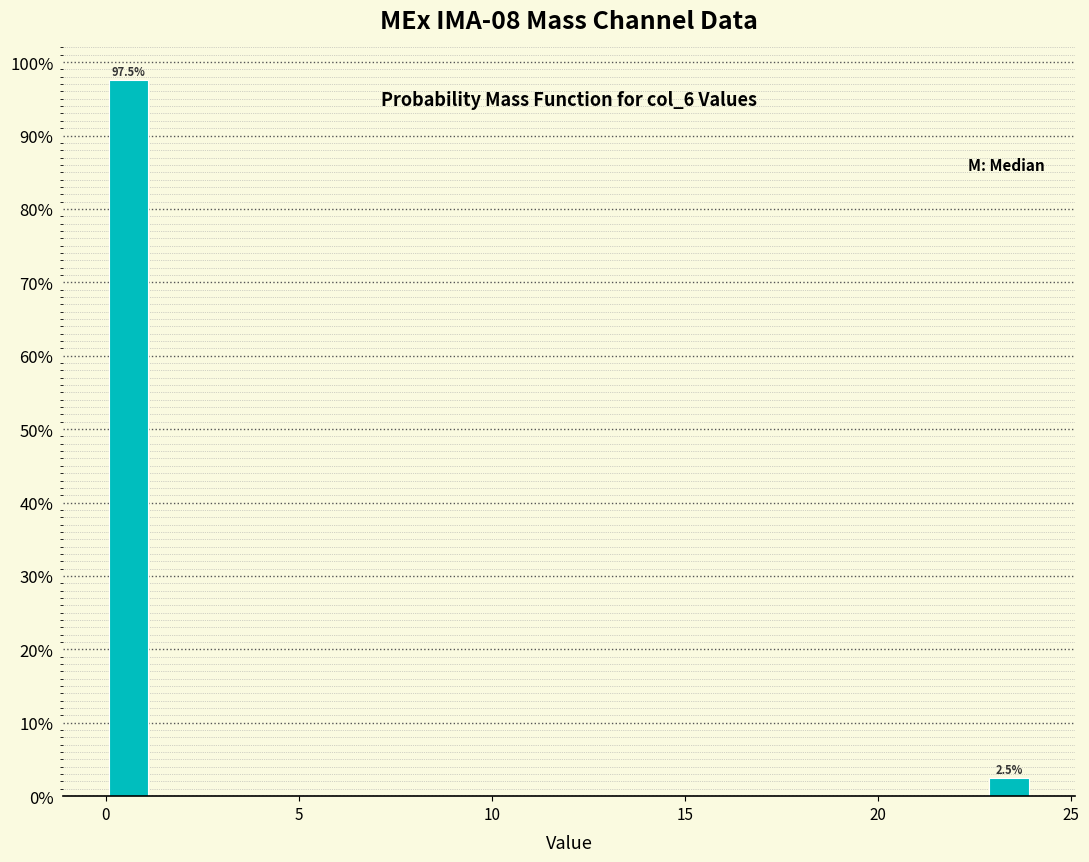

Around what value on the x-axis is the tallest bar? Give the approximate position of its centre, as read against the axis.

0.5